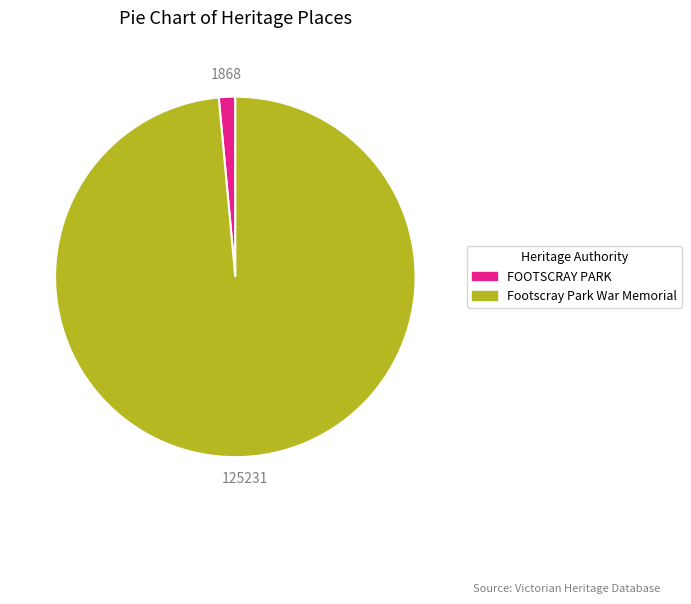

Combined, do Footscray Park War Memorial and FOOTSCRAY PARK account for over 50%?

Yes